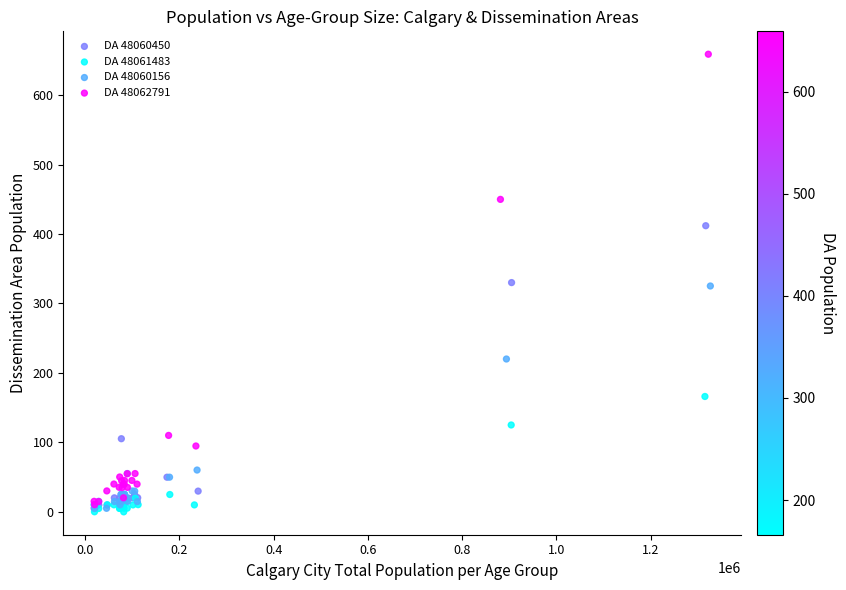

Which series has the largest Y range (max minus min)?

DA 48062791